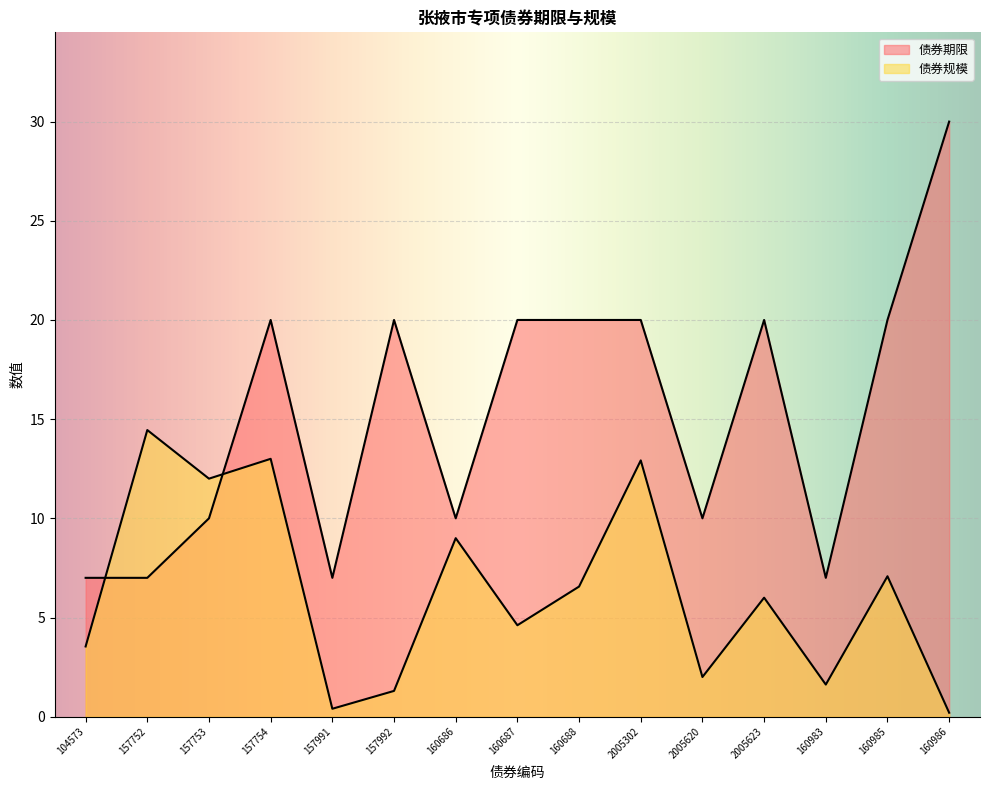

The value of 债券规模 at 160688 is 6.6. True or false?

True